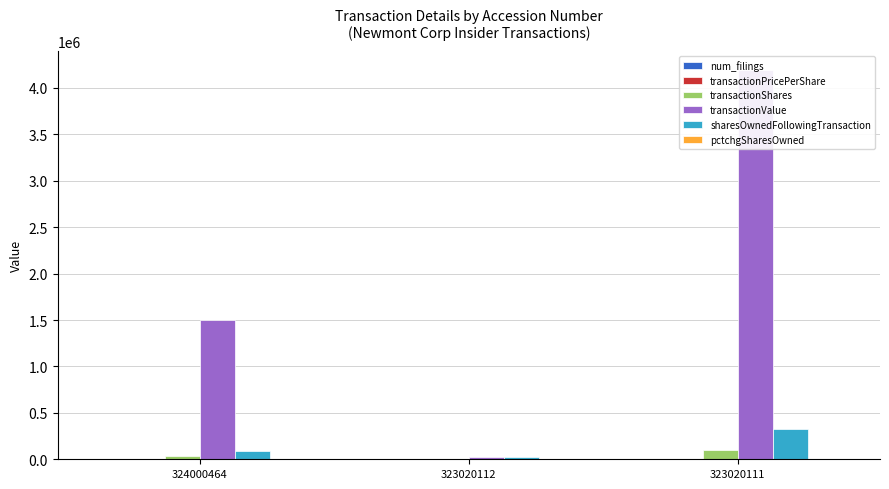

Between 324000464 and 323020112, which is larger?

324000464